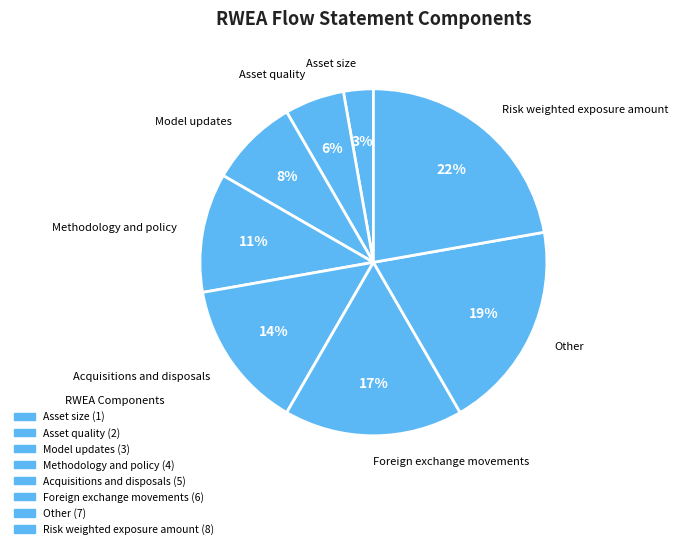

Approximately how many times larger is the value at Other compared to Acquisitions and disposals?

1.4